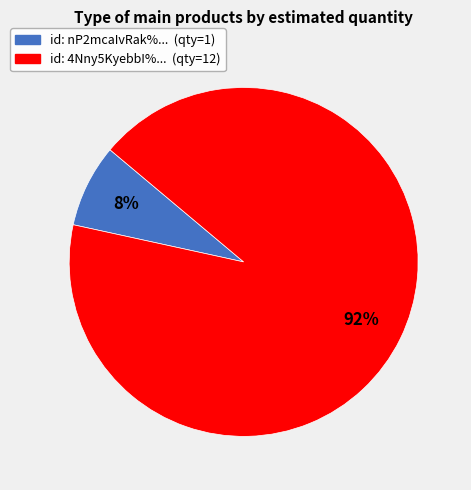

Does any single category account for the majority?

Yes